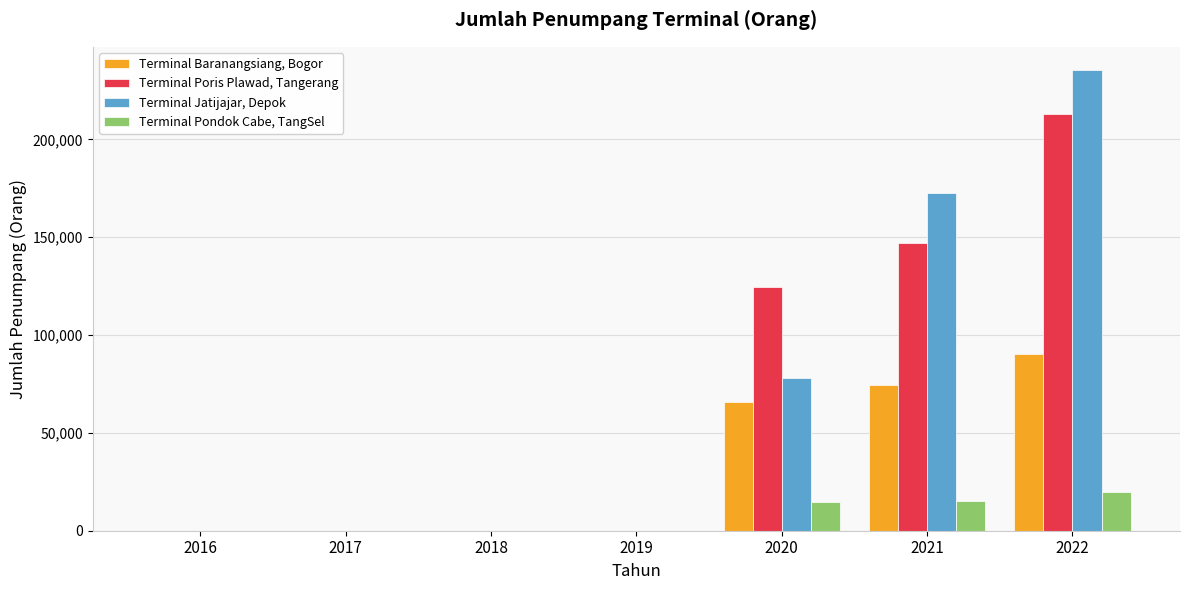

What is the maximum value shown in the chart?

235544